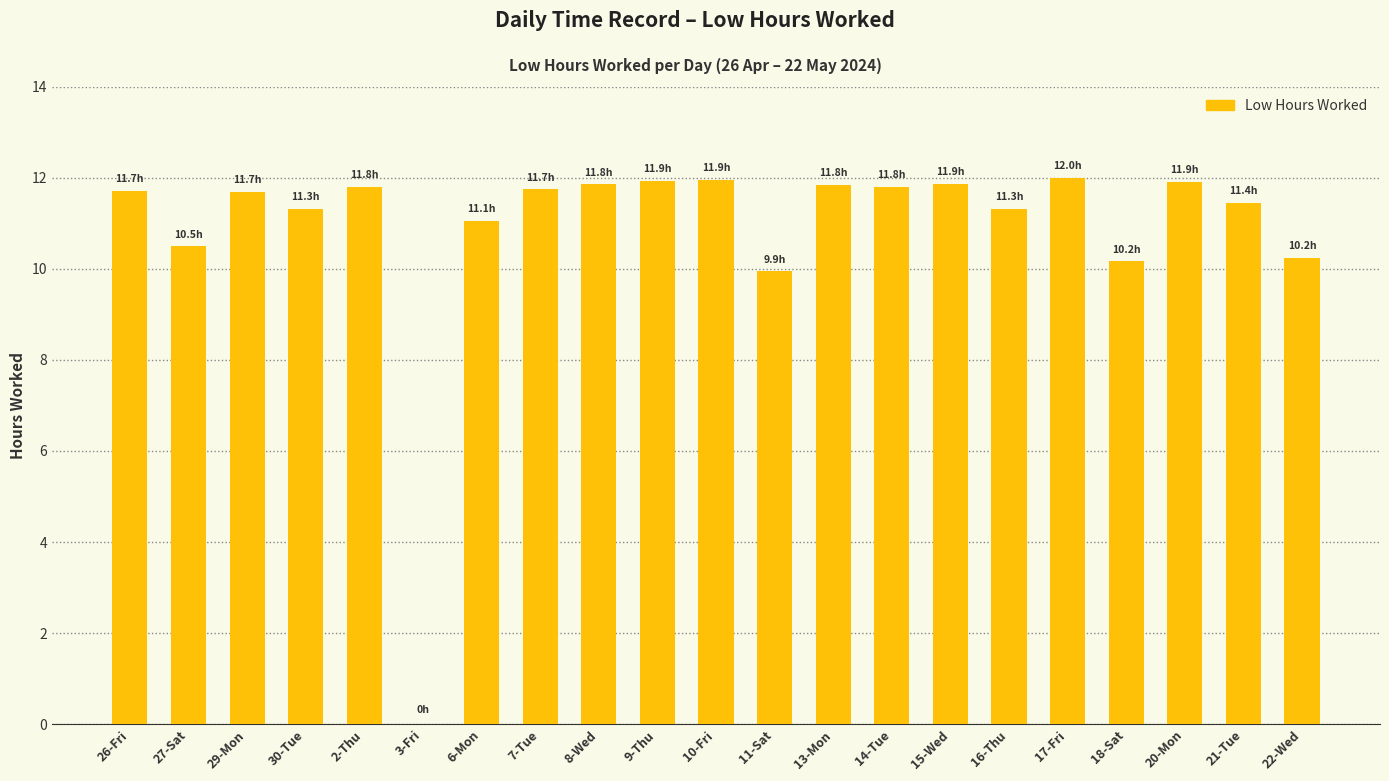

Which has a higher value, 3-Fri or 10-Fri?

10-Fri